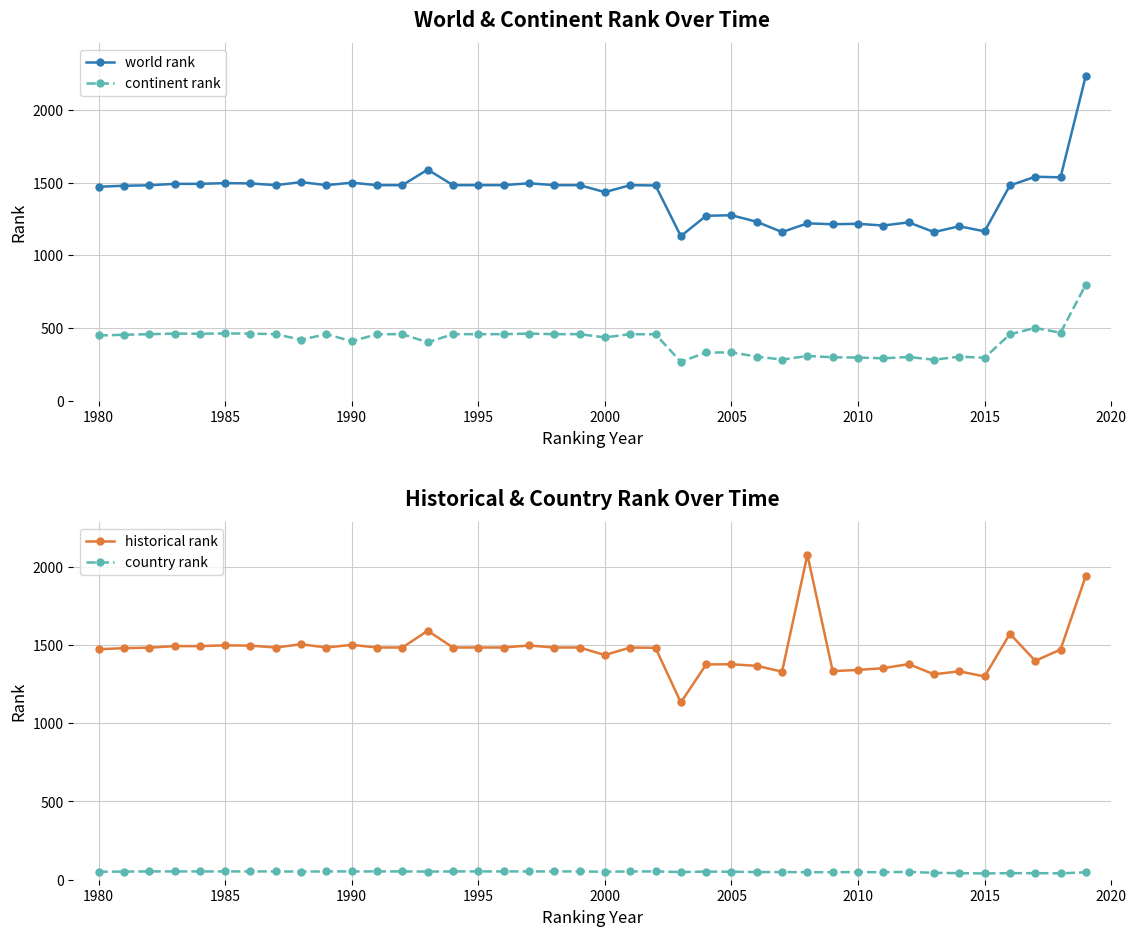

True or false: world rank has more than 0 interior local peaks.

True